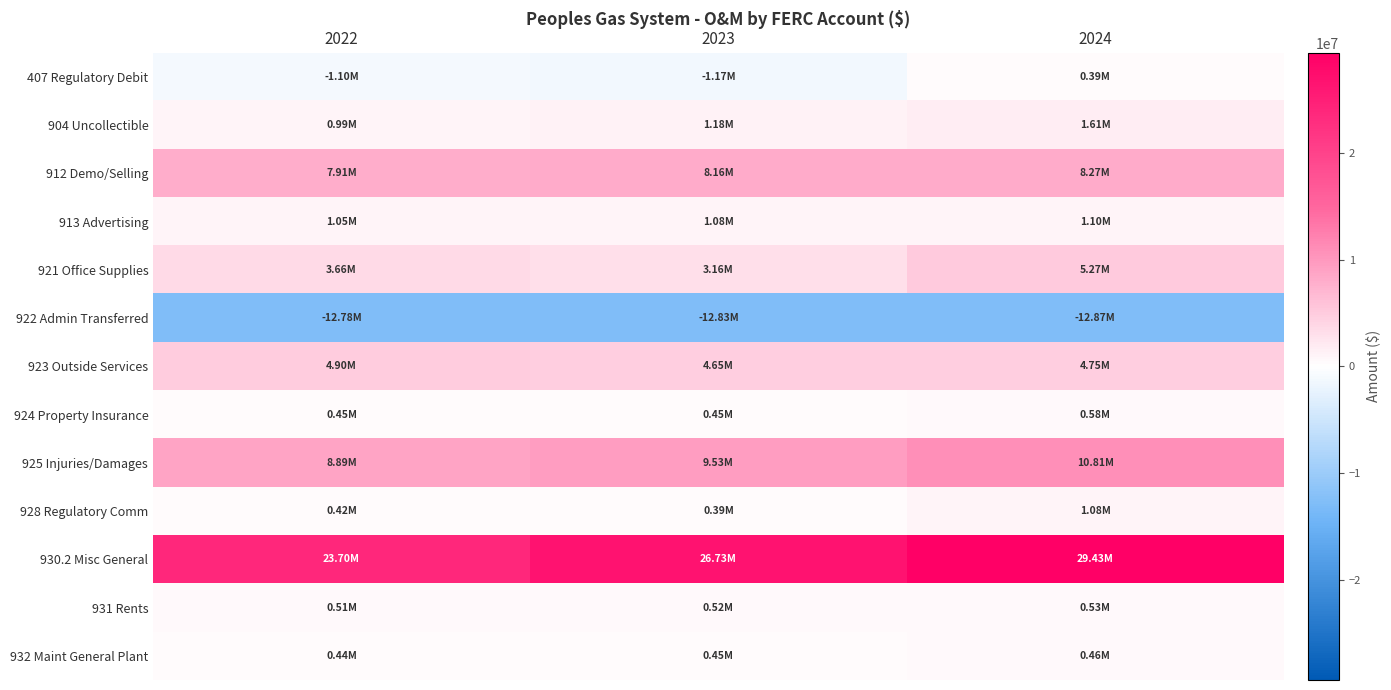

Between 2022 and 2024, which is larger?

2024